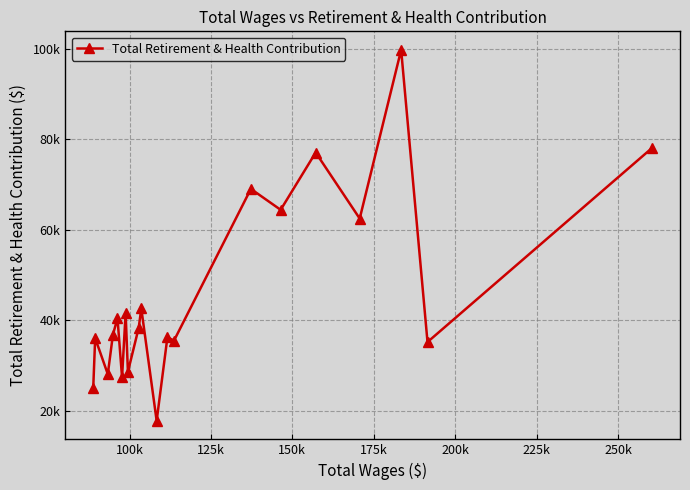

Does the chart have visible grid lines?

Yes